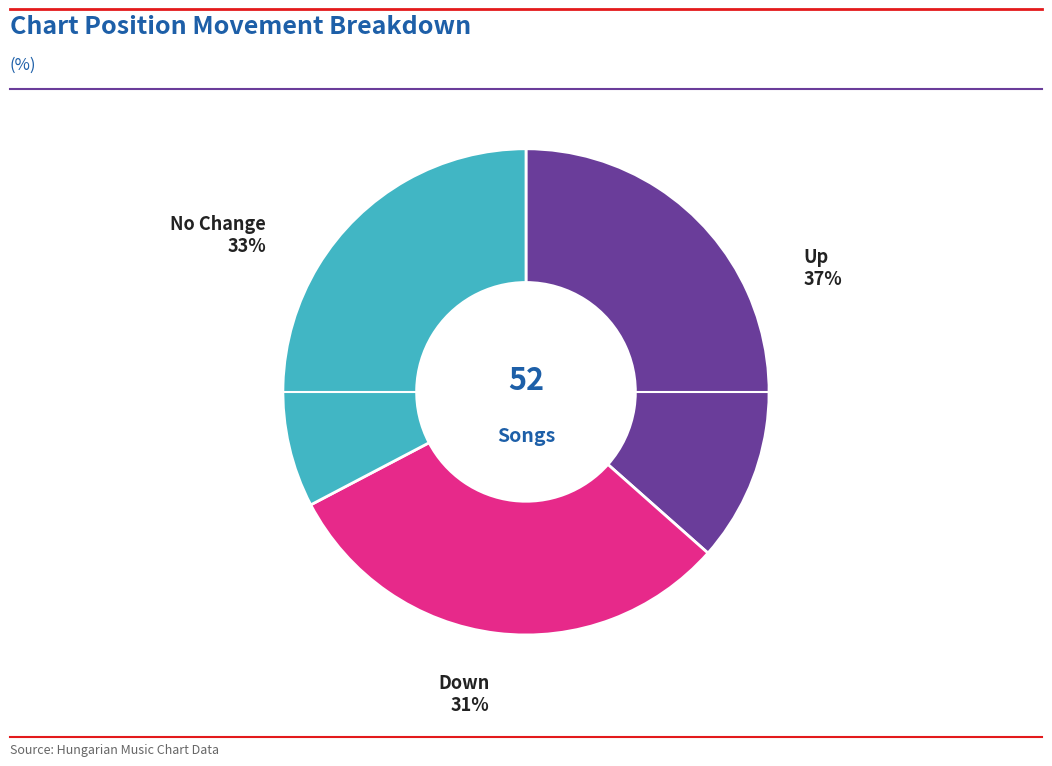

To the nearest percent, what is the average slice percentage?

33%